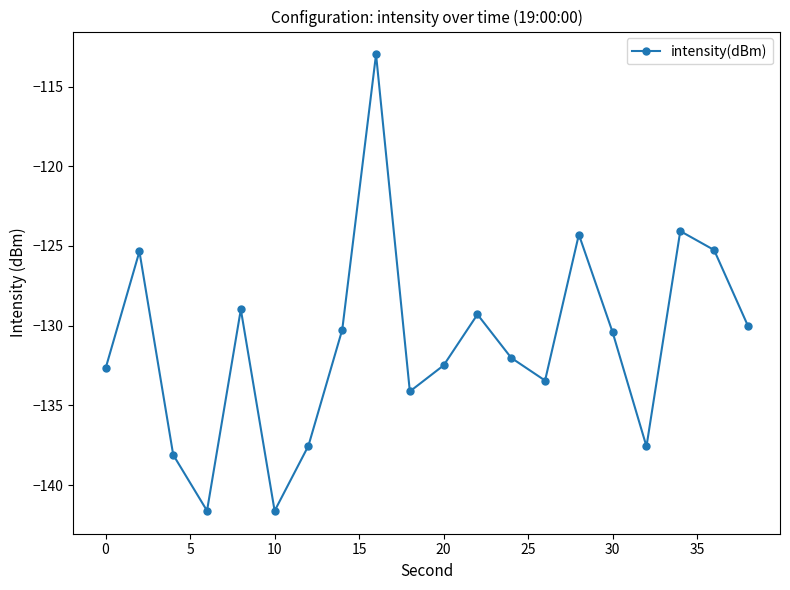

What is the average value?

-131.1